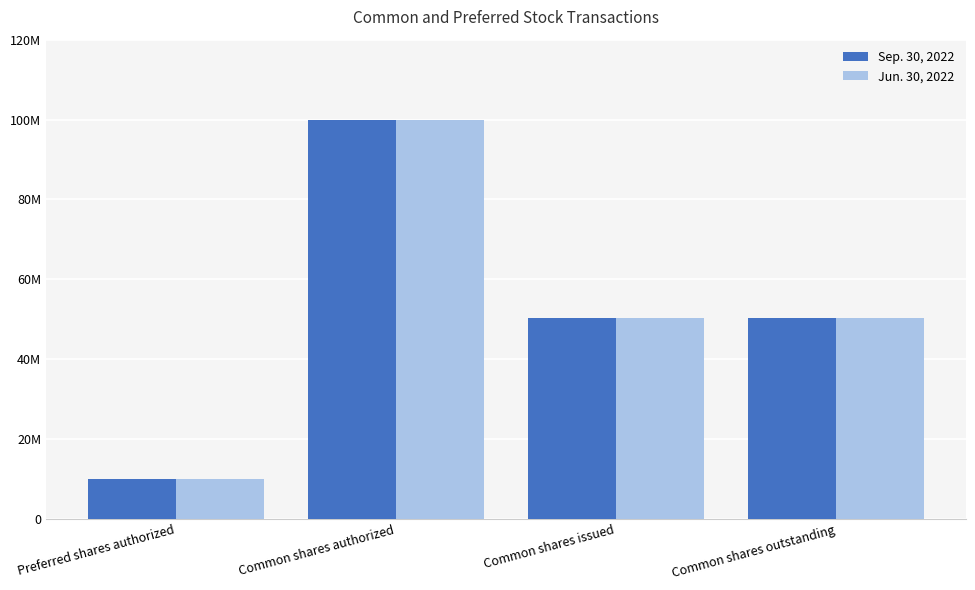

Reading right to left, transcribe all the data shown in this chart.

Sep. 30, 2022: Common shares outstanding=50315064	Common shares issued=50315064	Common shares authorized=100000000	Preferred shares authorized=10000000
Jun. 30, 2022: Common shares outstanding=50315064	Common shares issued=50315064	Common shares authorized=100000000	Preferred shares authorized=10000000